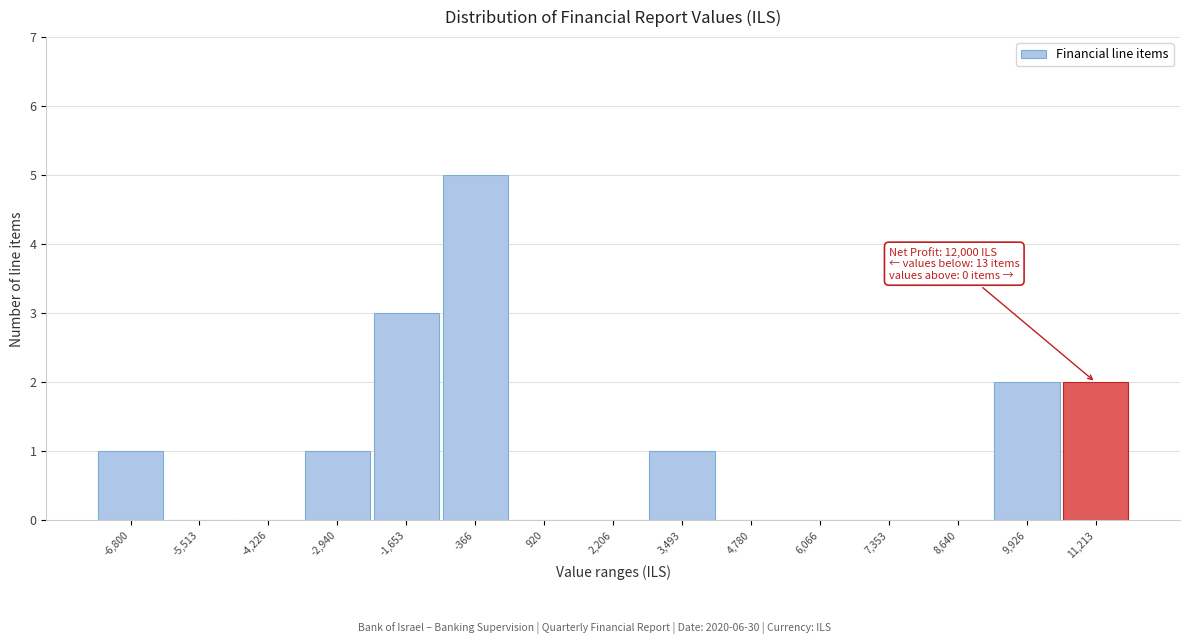

Reading left to right, list all the values displayed in this chart.

-6,800=1	-5,513=0	-4,226=0	-2,940=1	-1,653=3	-366=5	920=0	2,206=0	3,493=1	4,780=0	6,066=0	7,353=0	8,640=0	9,926=2	11,213=2